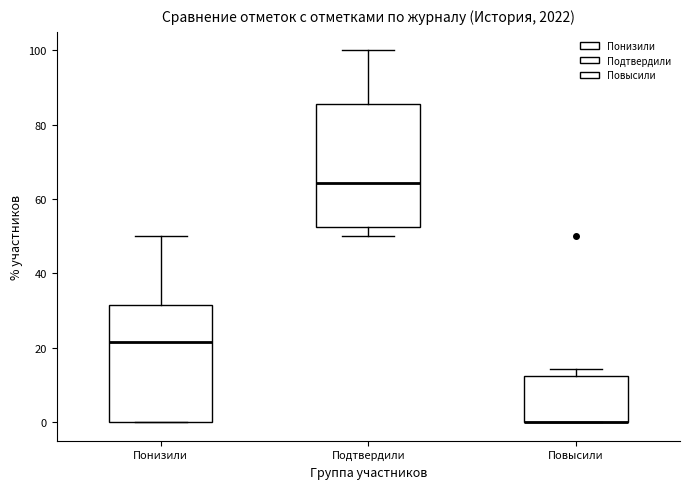

Reading left to right, transcribe this box plot: for each box, give where its median line is, the range the box spans, and where its two whiskers end, as read against the y-axis. The values are not printed on the chart, so give them approximately, as read against the axis.

Понизили: median 22, box 0 to 32, whiskers 0 to 50
Подтвердили: median 64, box 52 to 86, whiskers 50 to 100
Повысили: median 0 (drawn on the box's lower edge), box 0 to 12, whiskers 0 to 14